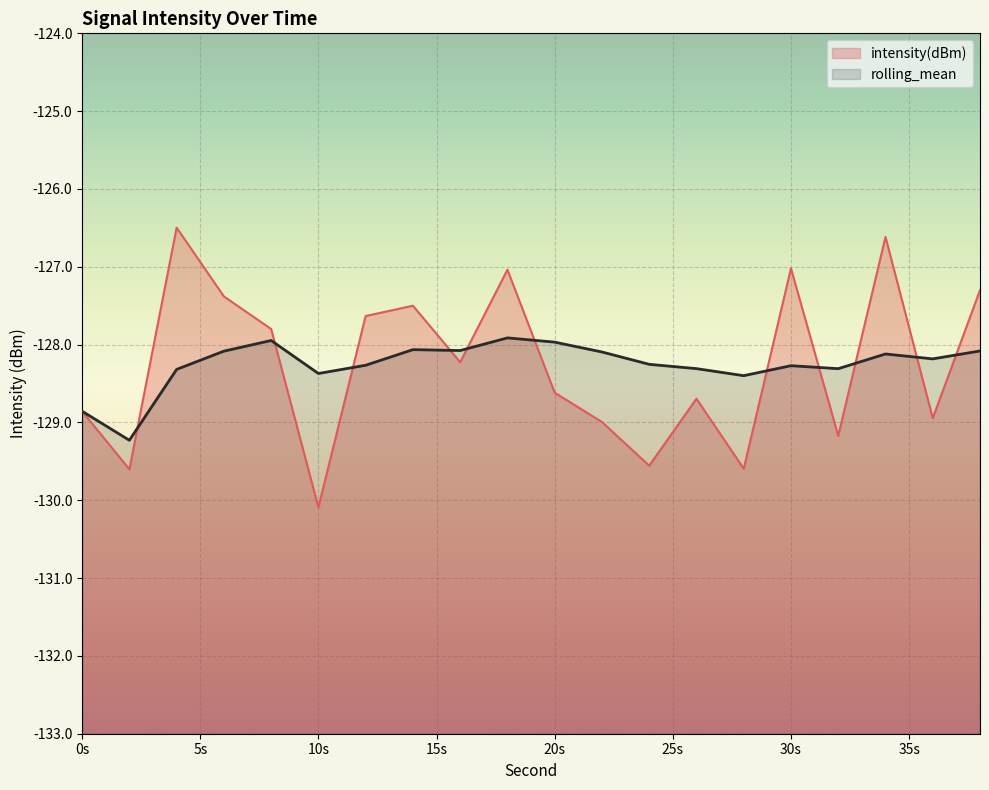

True or false: rolling_mean has more than 1 points higher than both neighbors.

True